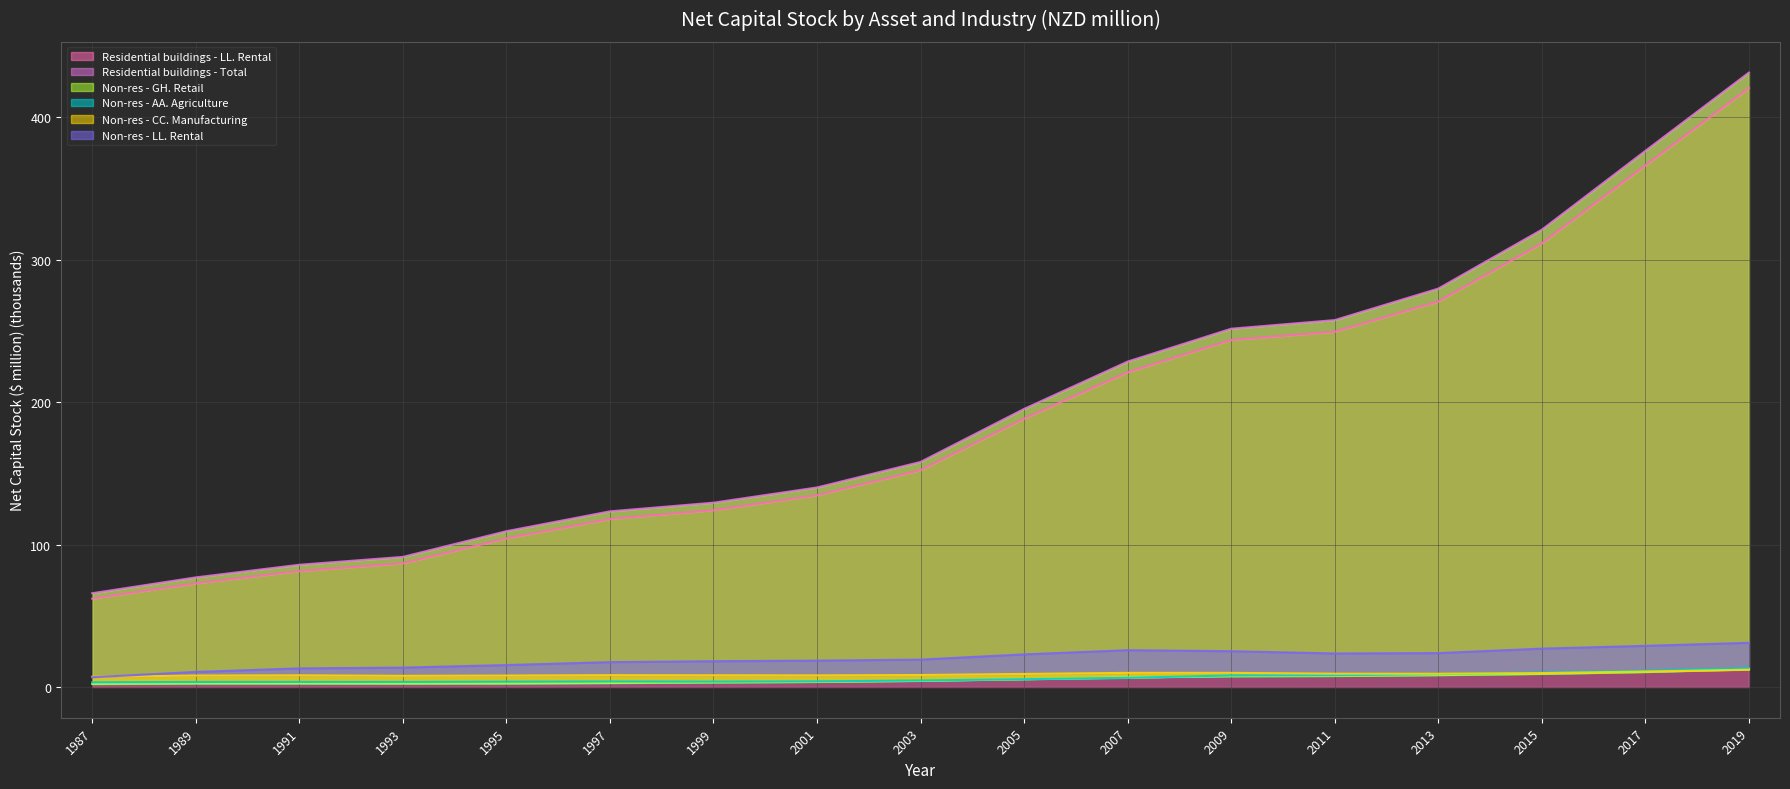

Read the Residential buildings - LL. Rental value at 2019.

420.4